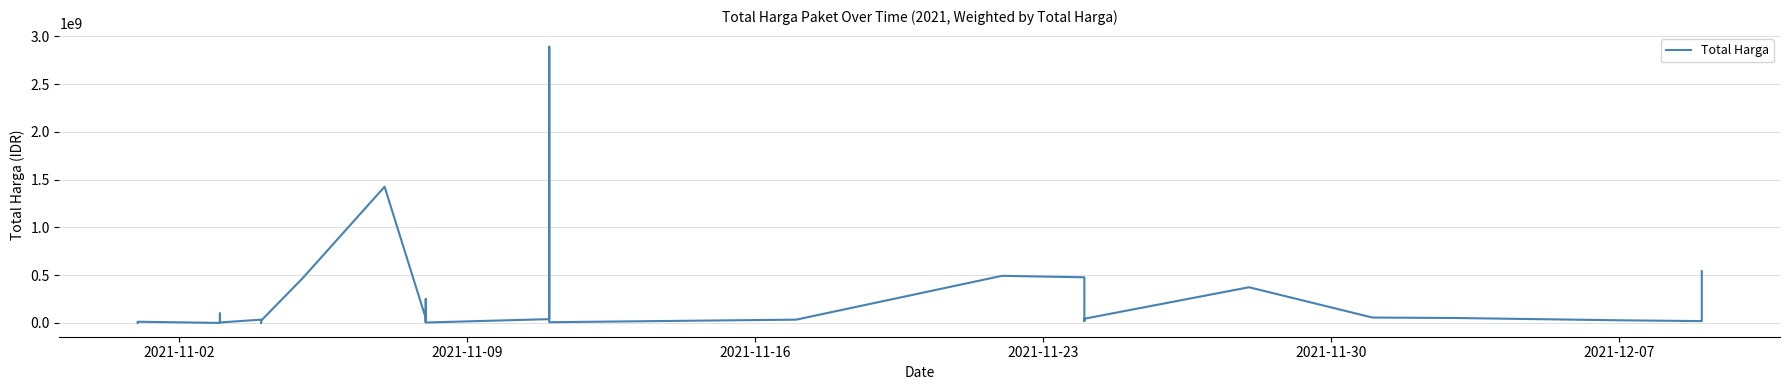

How many points are lower than both their immediate neighbors (excluding endpoints)?

10